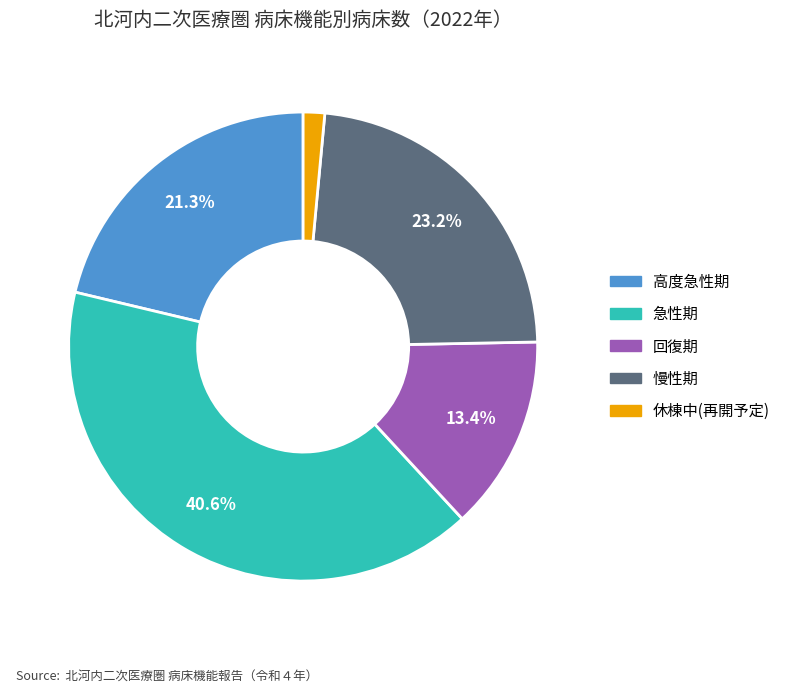

Count the number of slices in the pie.

5